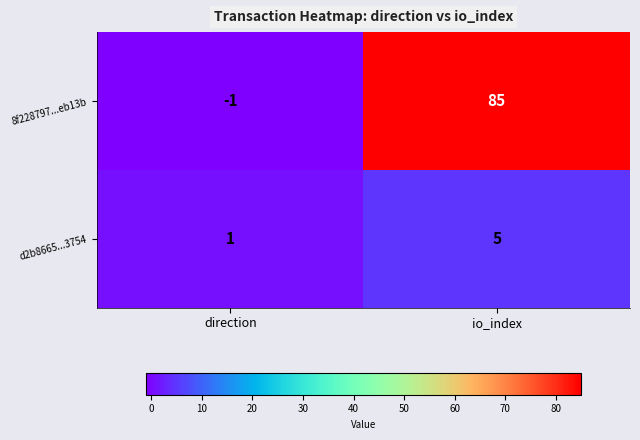

At which label is 8f228797...eb13b closest to 42?

direction